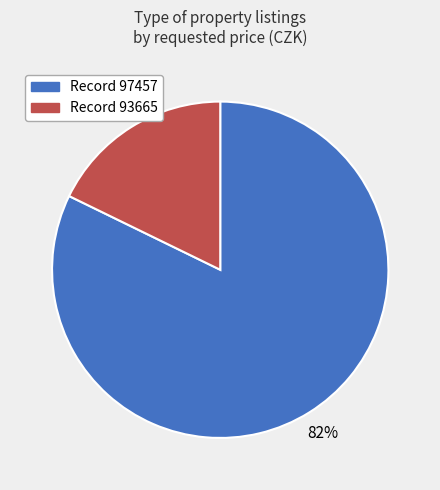

Is there any slice that represents more than half of the pie?

Yes